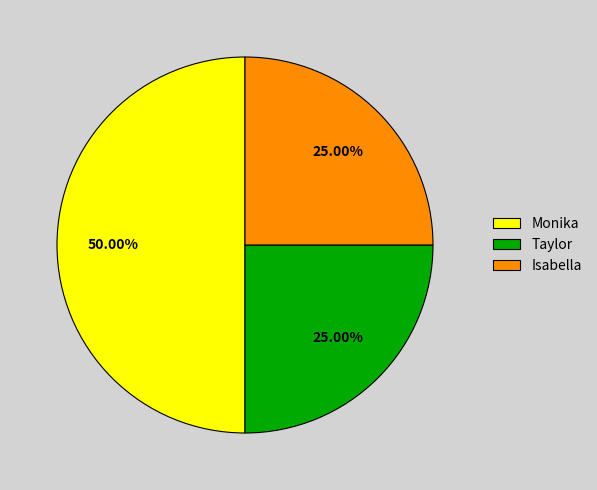

True or false: Isabella accounts for 25% of the total.

True